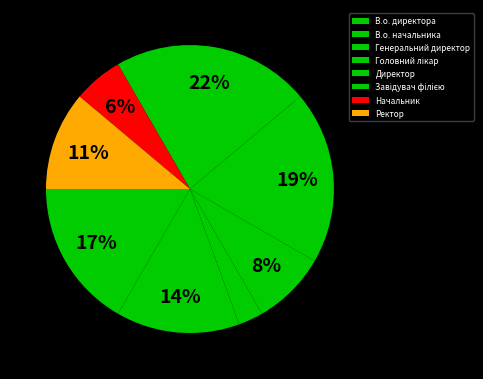

To the nearest percent, what percentage of the pie is Завідувач філією?

22%